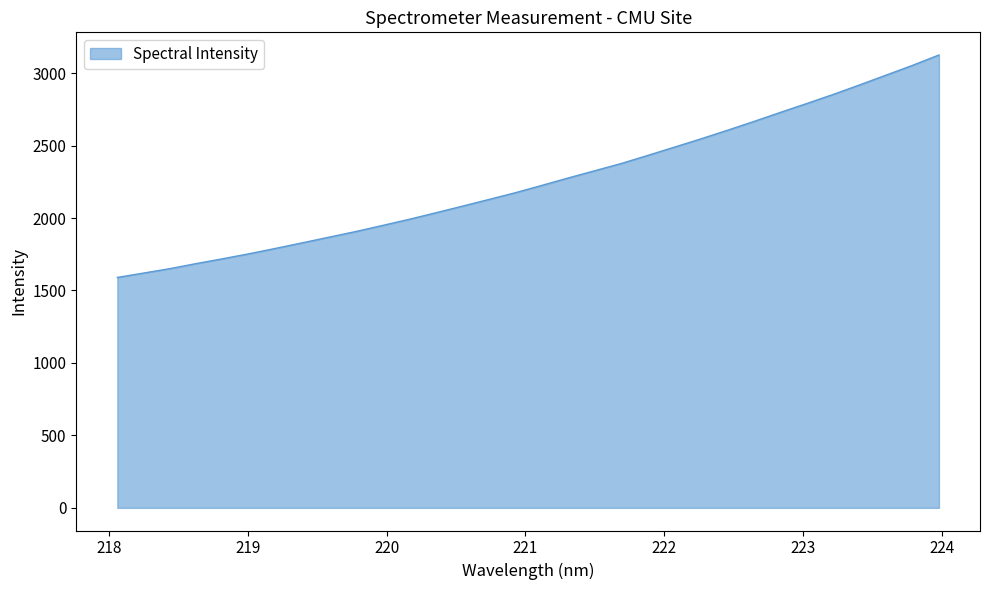

What is the maximum value shown in the chart?

3125.0